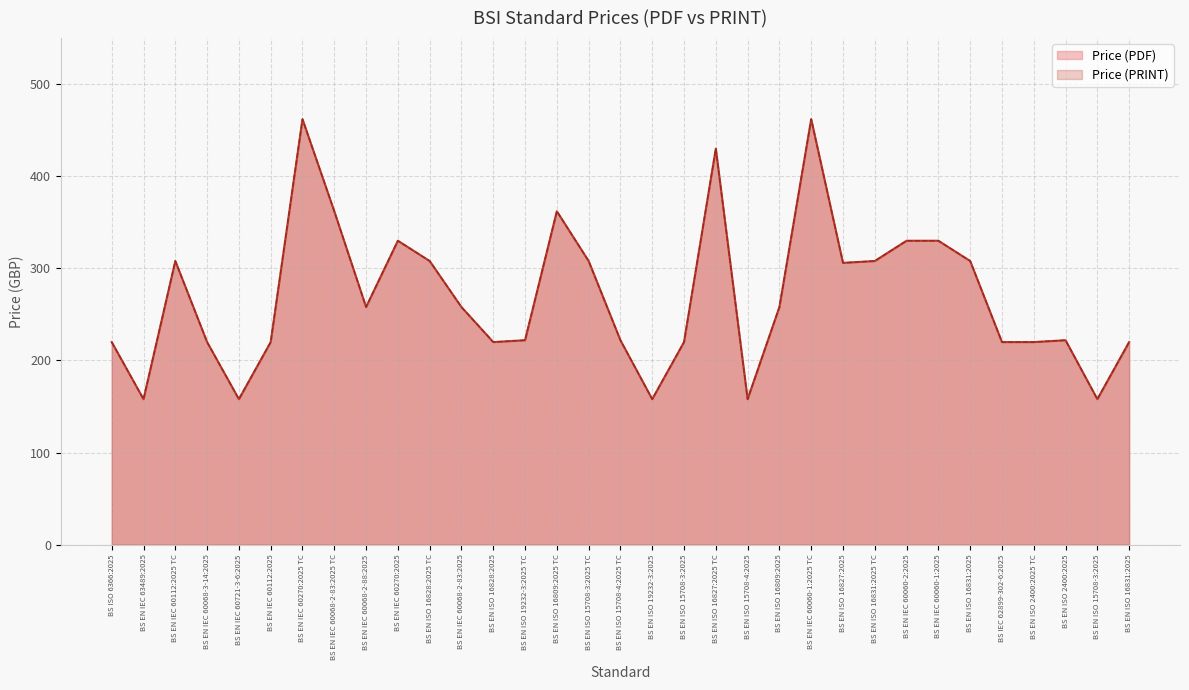

At which label does Price (PRINT) reach its minimum?

BS EN IEC 63489:2025